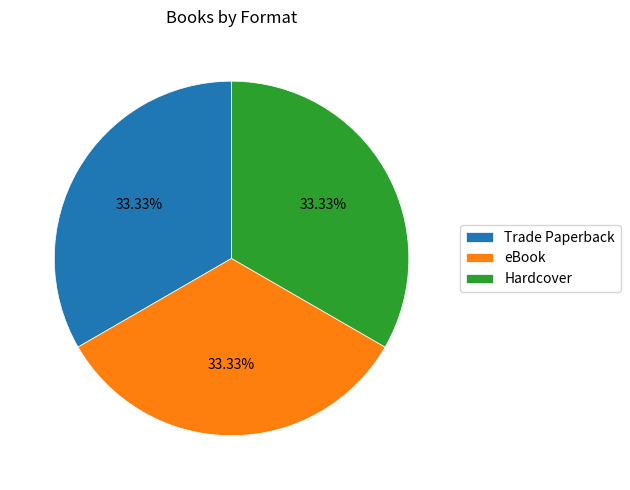

To the nearest percent, what percentage of the pie is Trade Paperback?

33%